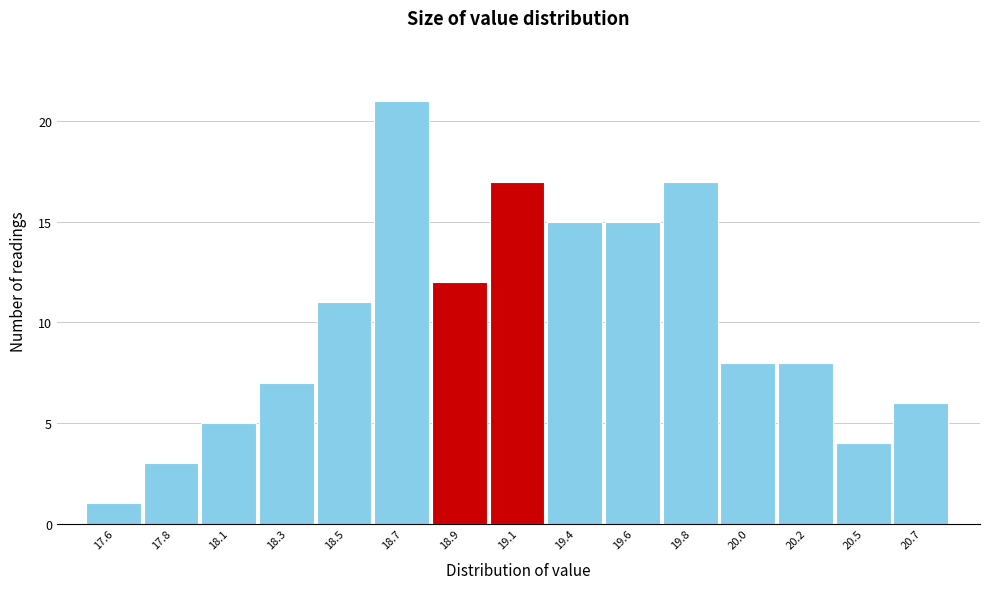

Reading left to right, list all the values displayed in this chart.

17.6=1	17.8=3	18.1=5	18.3=7	18.5=11	18.7=21	18.9=12	19.1=17	19.4=15	19.6=15	19.8=17	20.0=8	20.2=8	20.5=4	20.7=6